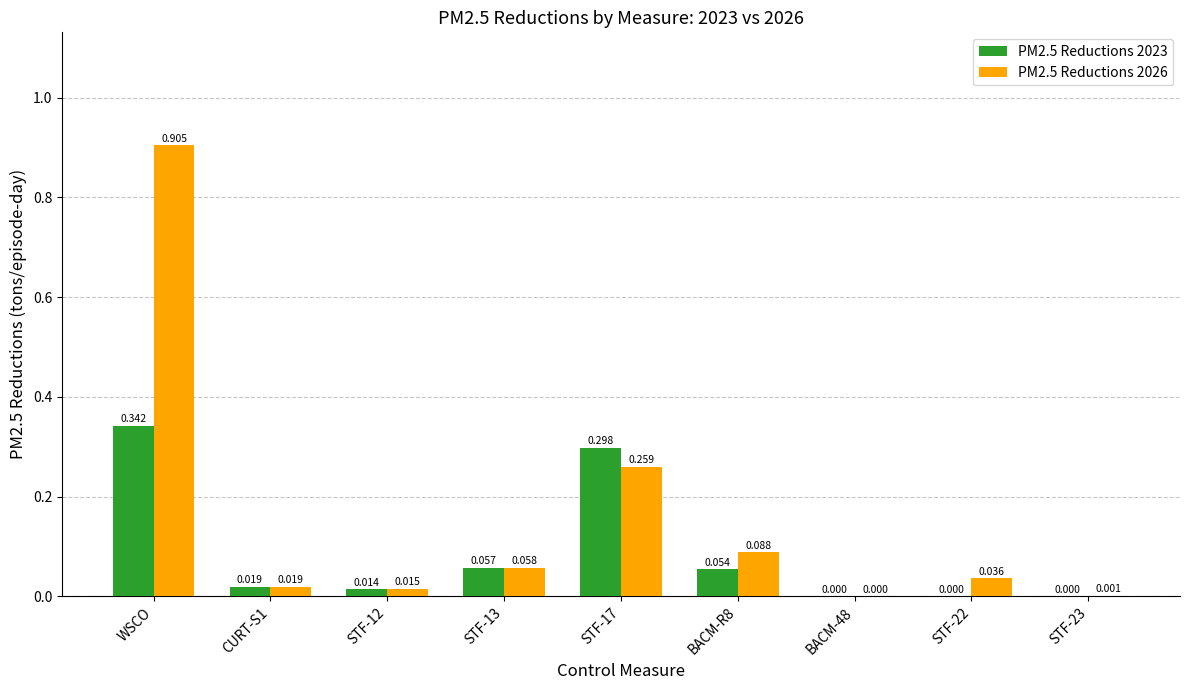

True or false: PM2.5 Reductions 2026 has a value of 0.0 at BACM-48.

True